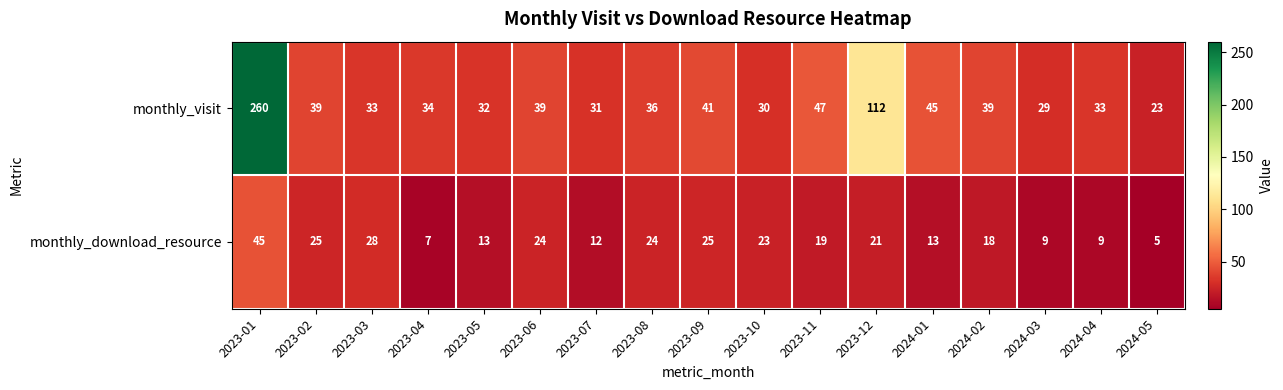

At how many categories does at least one series exceed 163?

1